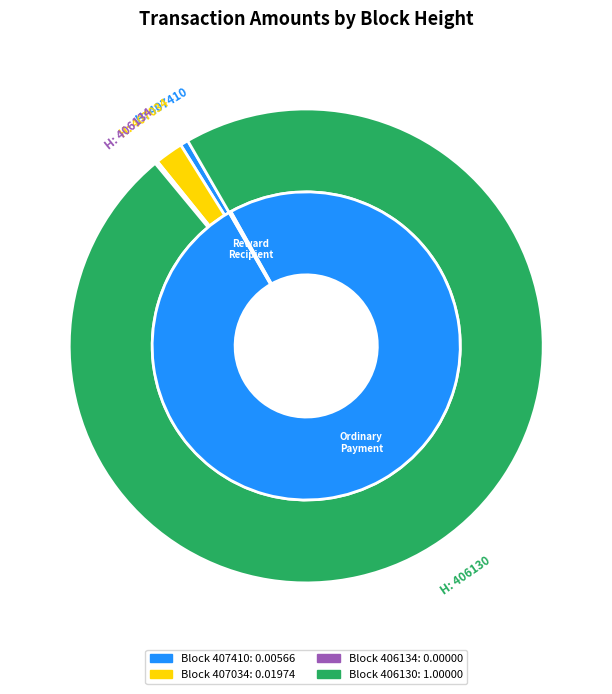

To the nearest percent, what is the difference between the 407410 and 407034 slice percentages?

1%